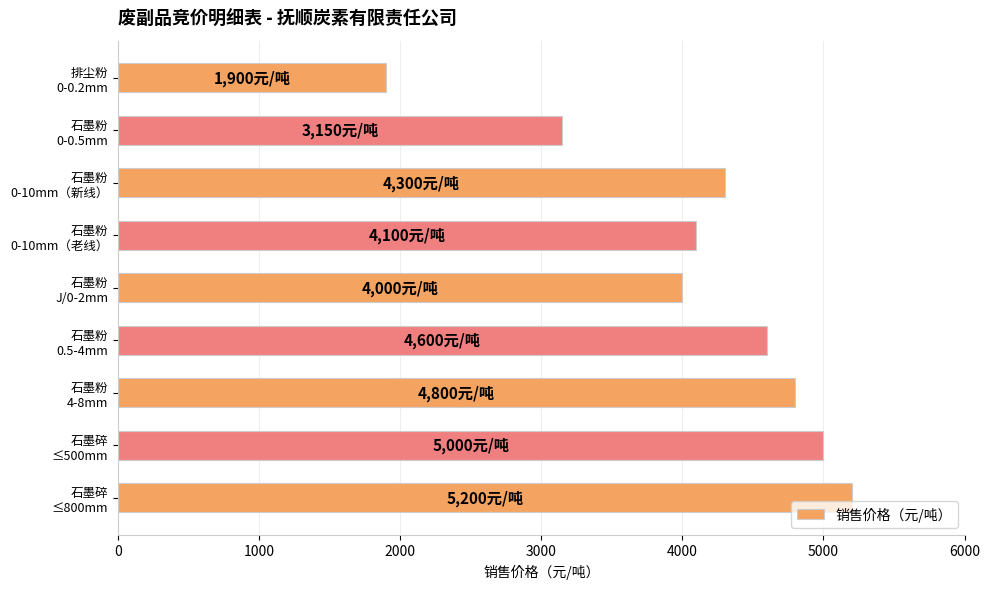

Where is the data nearest to the value 3550?

石墨粉
0-0.5mm